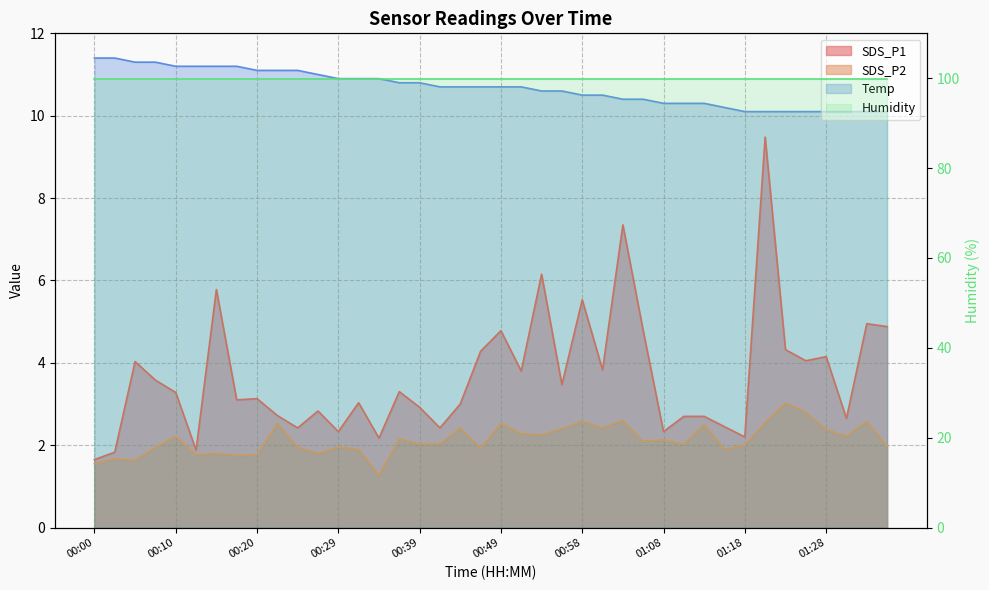

What is the difference between the maximum and minimum values in the Temp series?

1.3